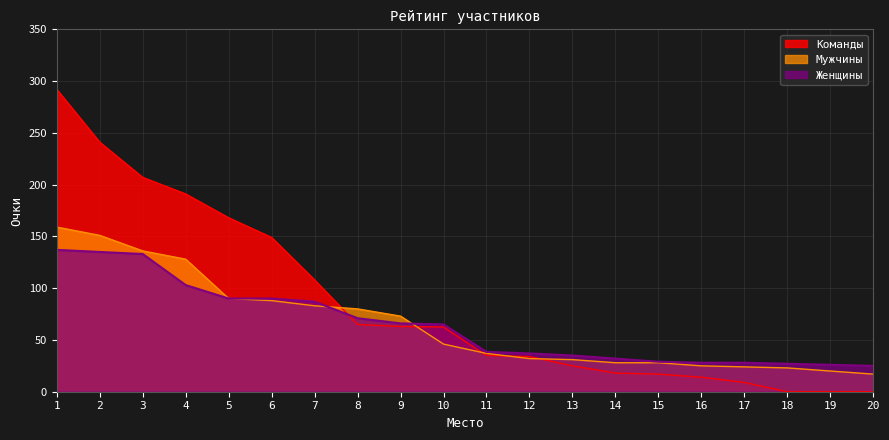

At 1, list the series in order from smallest to largest.

Женщины, Мужчины, Команды